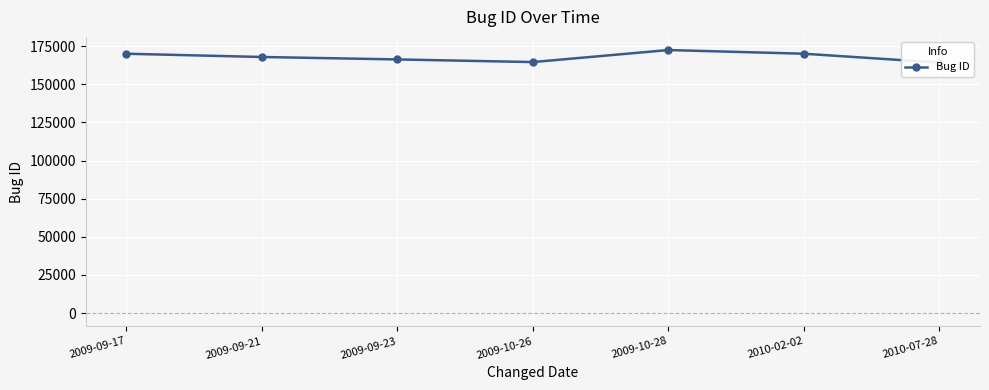

What is the greatest value displayed?

172435